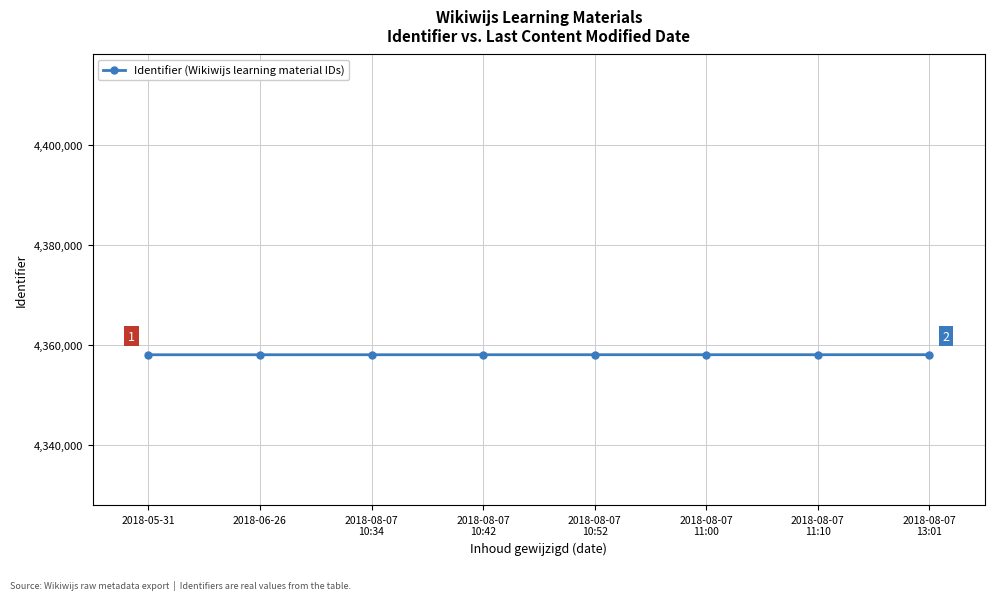

How many categories are shown in the chart?

8